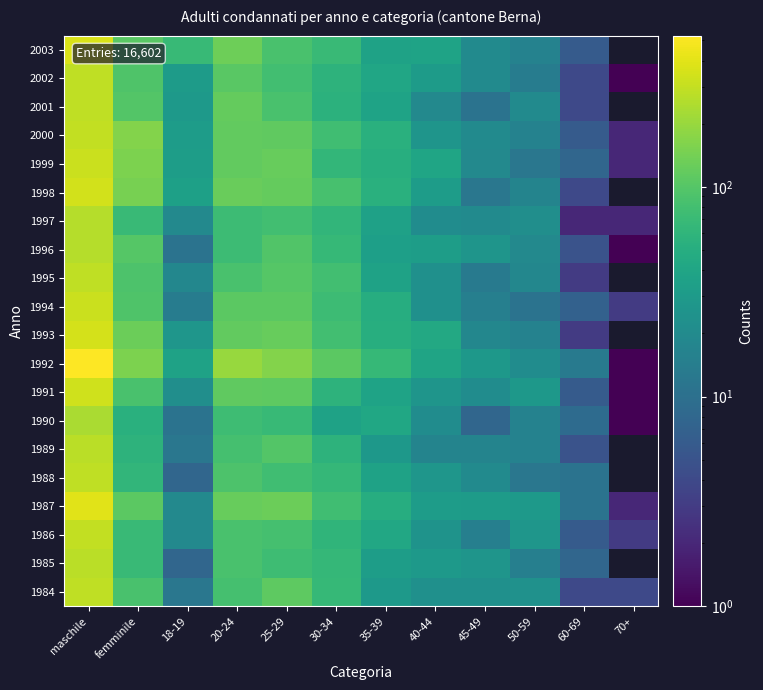

Which category has the highest value in the 2001 series?

maschile